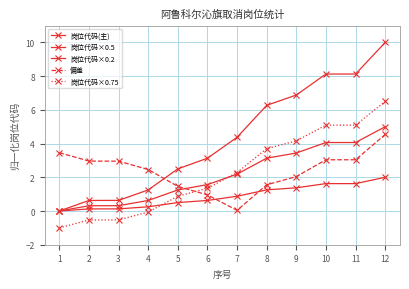

How many intersections are there between 岗位代码(主) and 偏差?

1